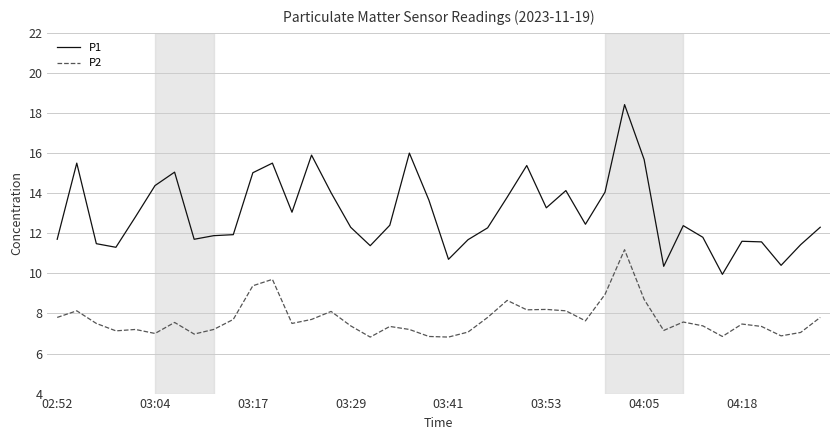

What is the difference between the maximum and minimum values in the P2 series?

4.4